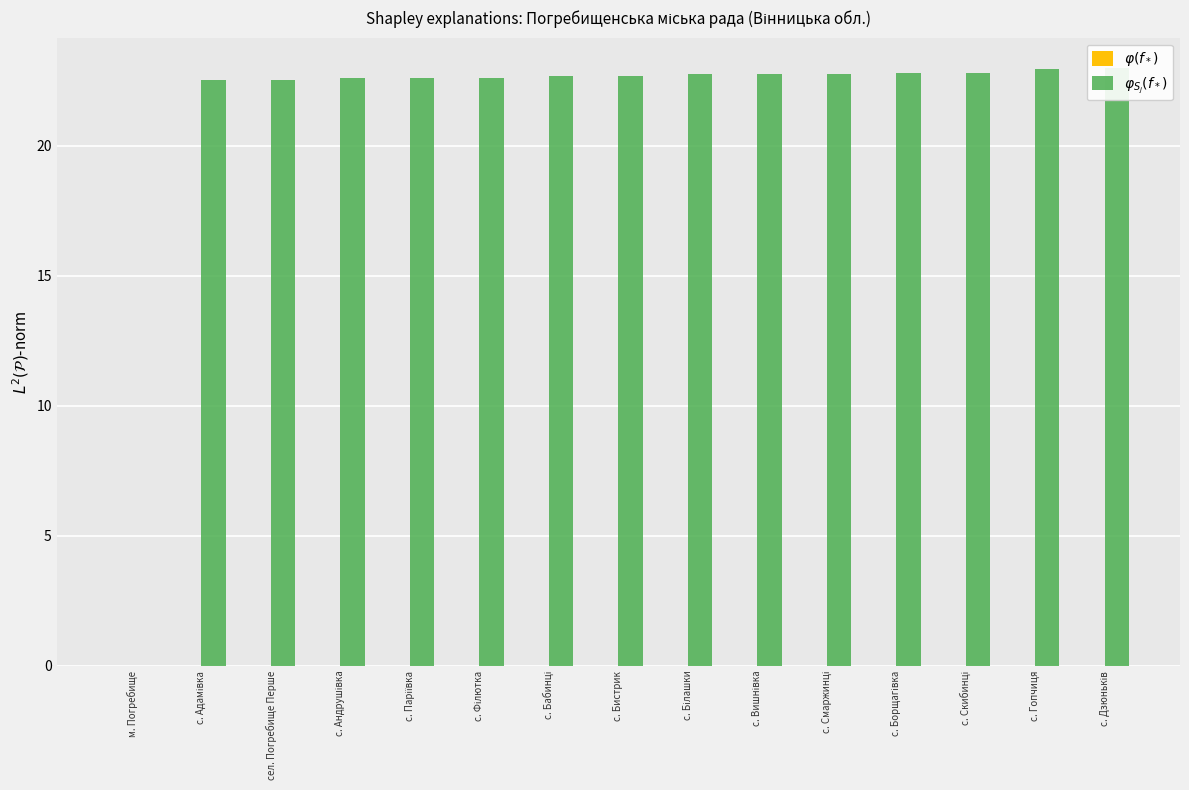

At how many categories does at least one series exceed 14?

14